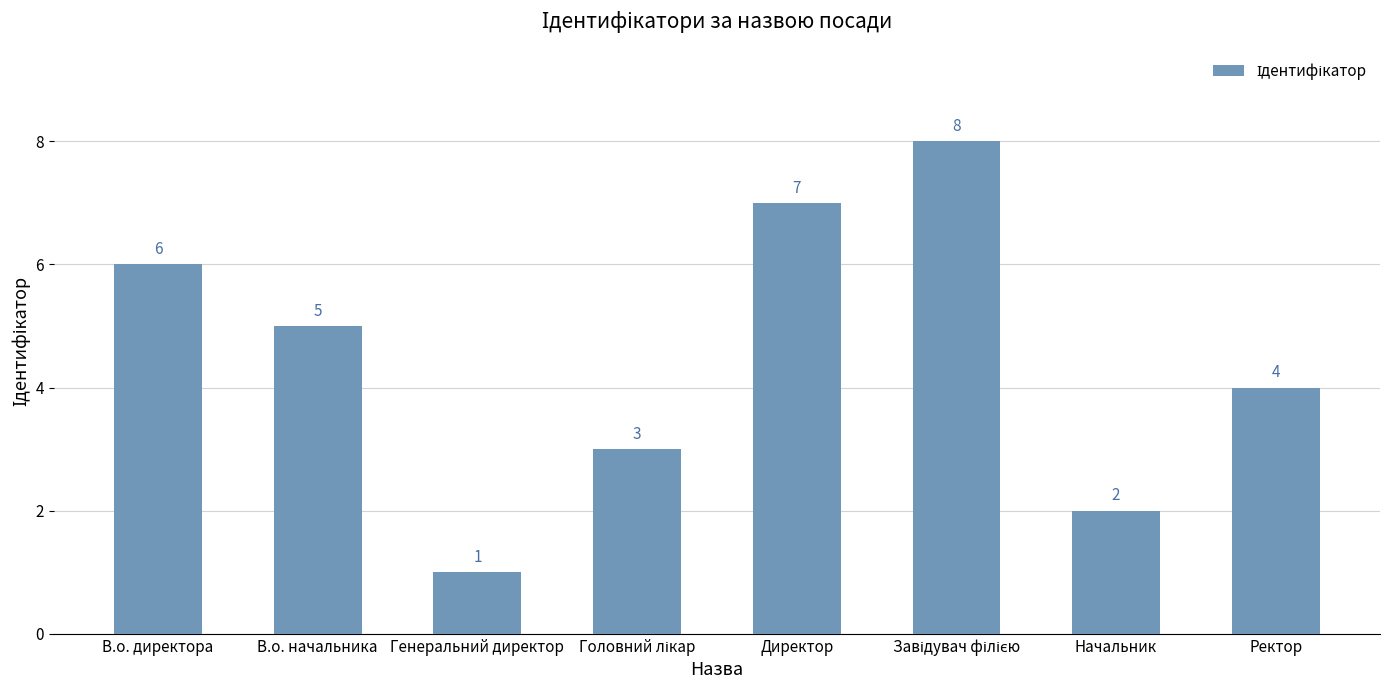

The chart shows a value of 5 at В.о. начальника. True or false?

True